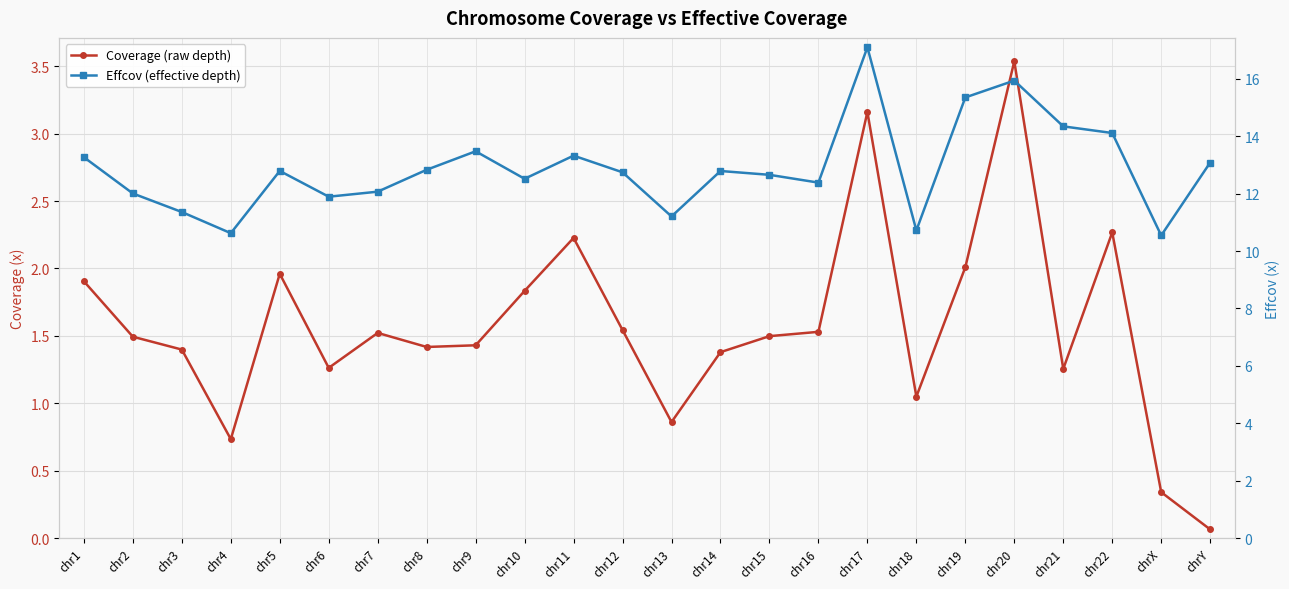

True or false: Effcov (effective depth) and Coverage (raw depth) cross at least once.

False